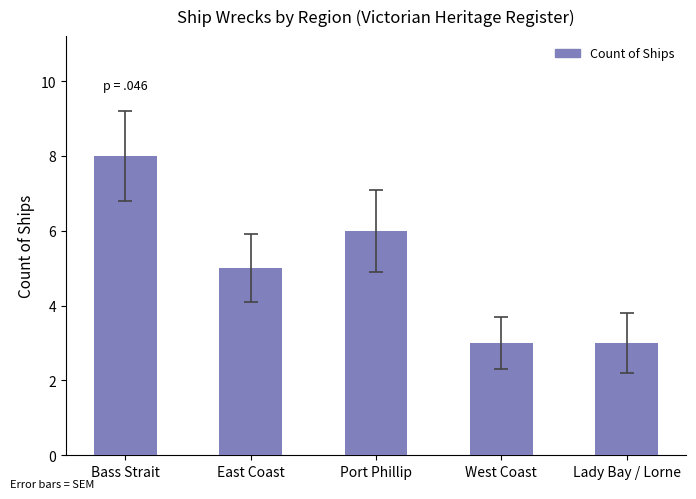

Reading left to right, what are all the values shown in this chart?

Bass Strait=8	East Coast=5	Port Phillip=6	West Coast=3	Lady Bay / Lorne=3